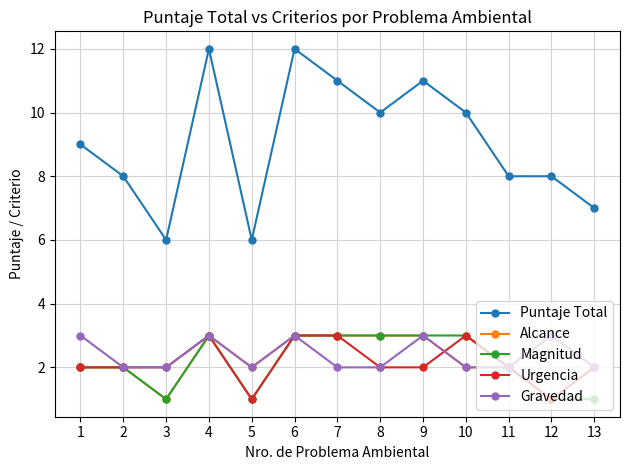

Where is the first local minimum for Magnitud?

3